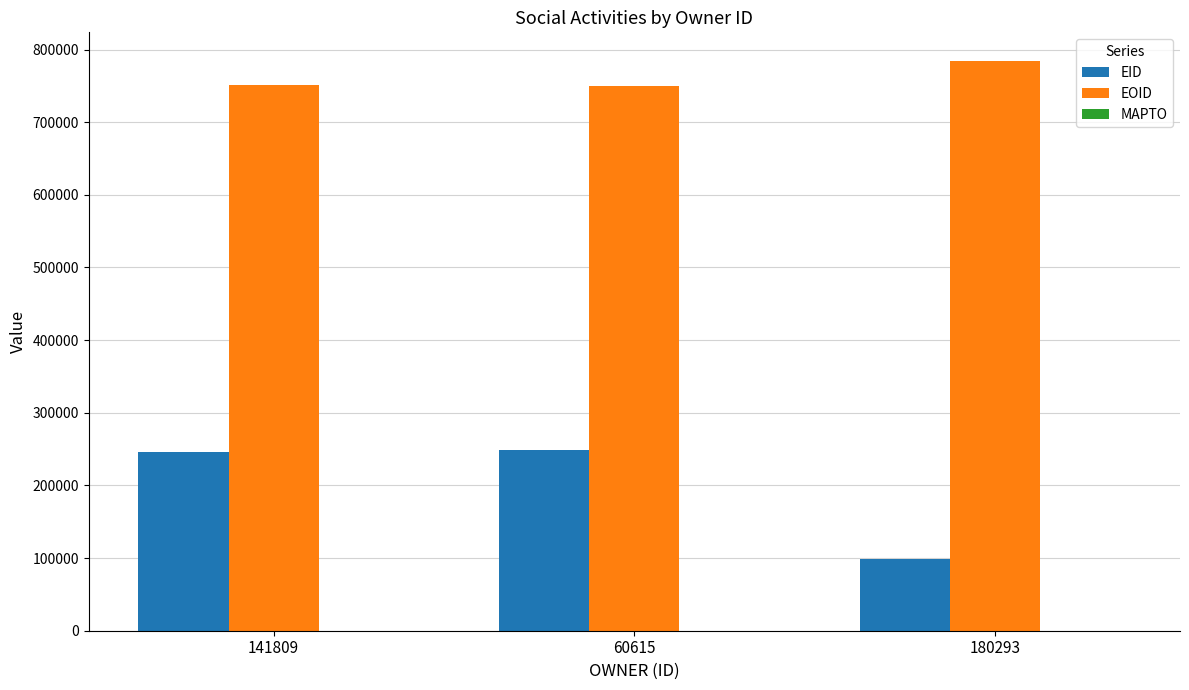

What is the average value of the EOID series?

761962